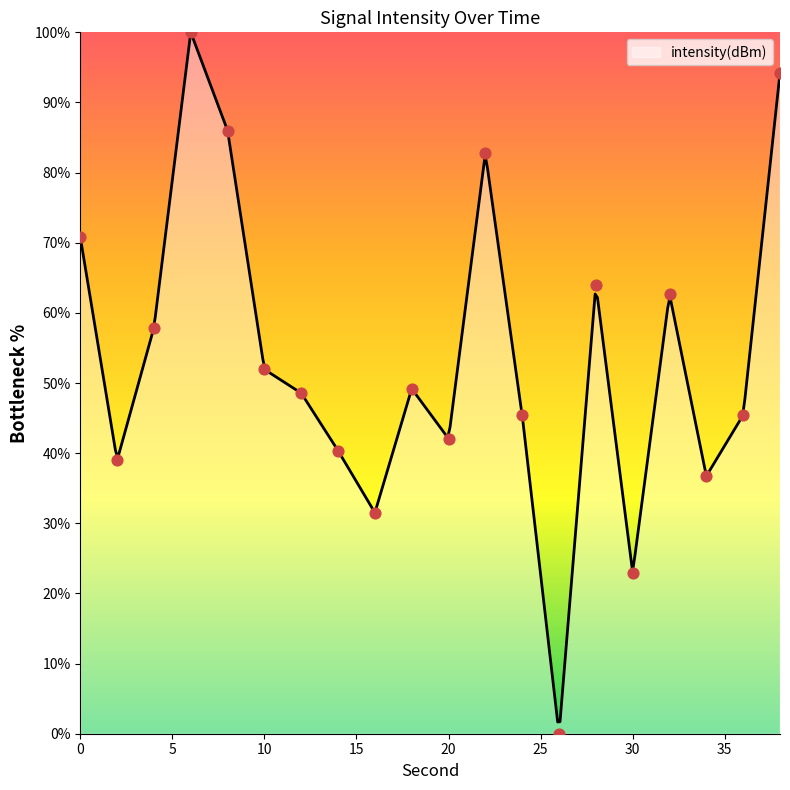

Approximately how many times larger is the value at 2 compared to 22?

0.5